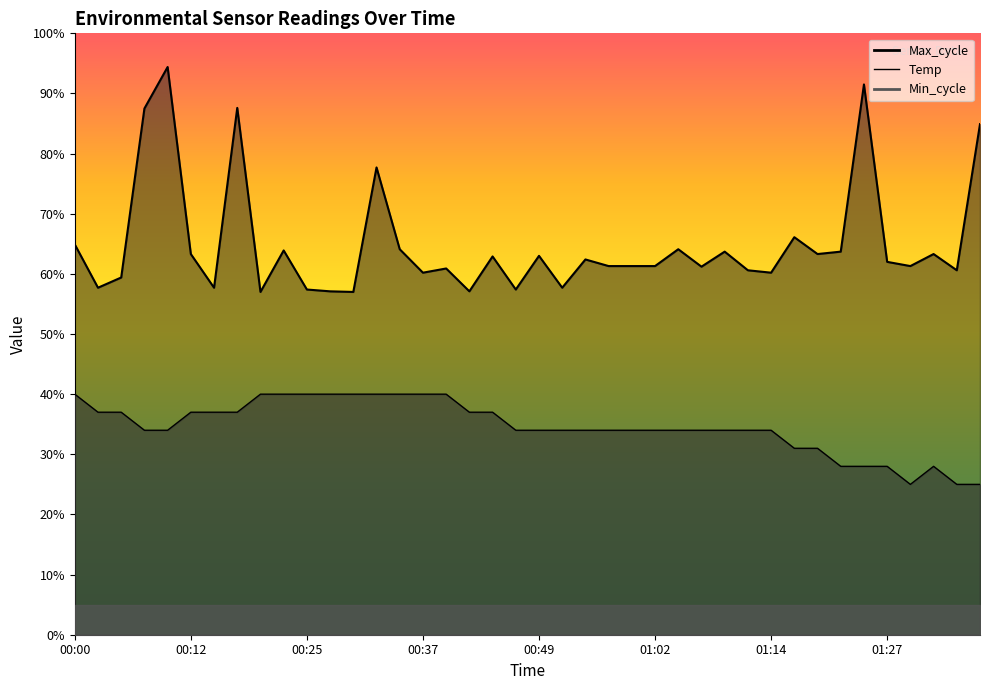

The Max_cycle series shows 15.6 at 00:35. True or false?

False